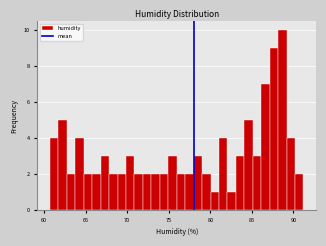

Around what value on the x-axis is the tallest bar? Give the approximate position of its centre, as read against the axis.

88.5